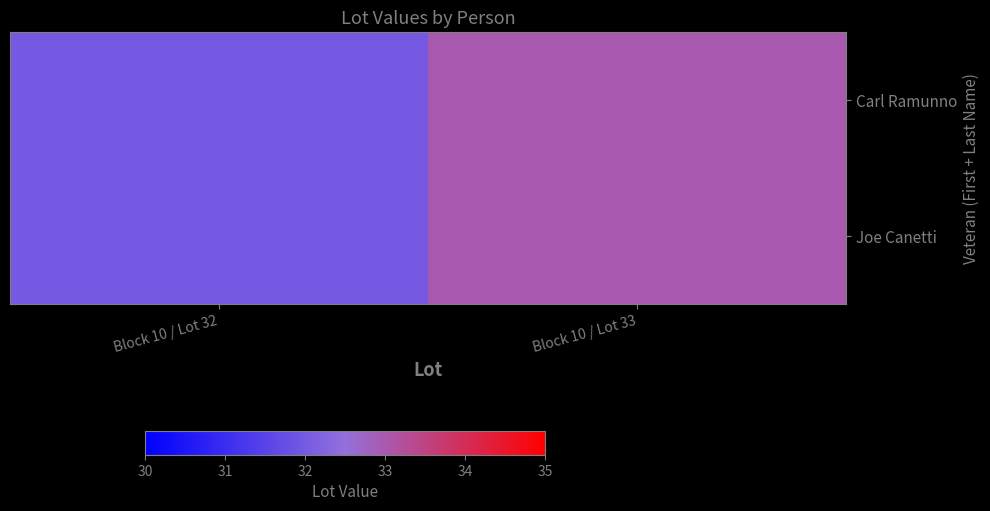

At which category is the sum across all series the highest?

Block 10 / Lot 33